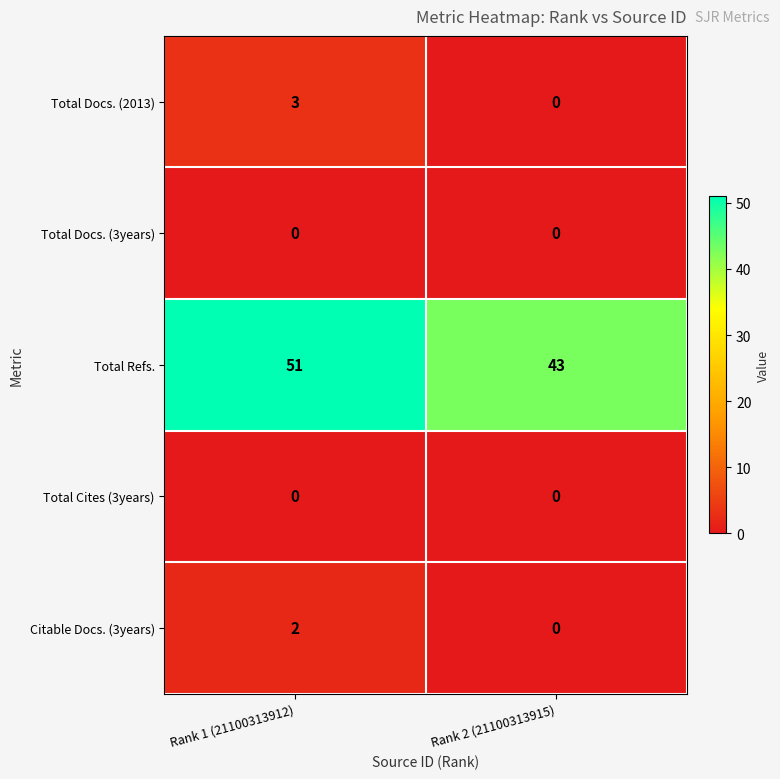

At which category is the sum across all series the highest?

Rank 1 (21100313912)